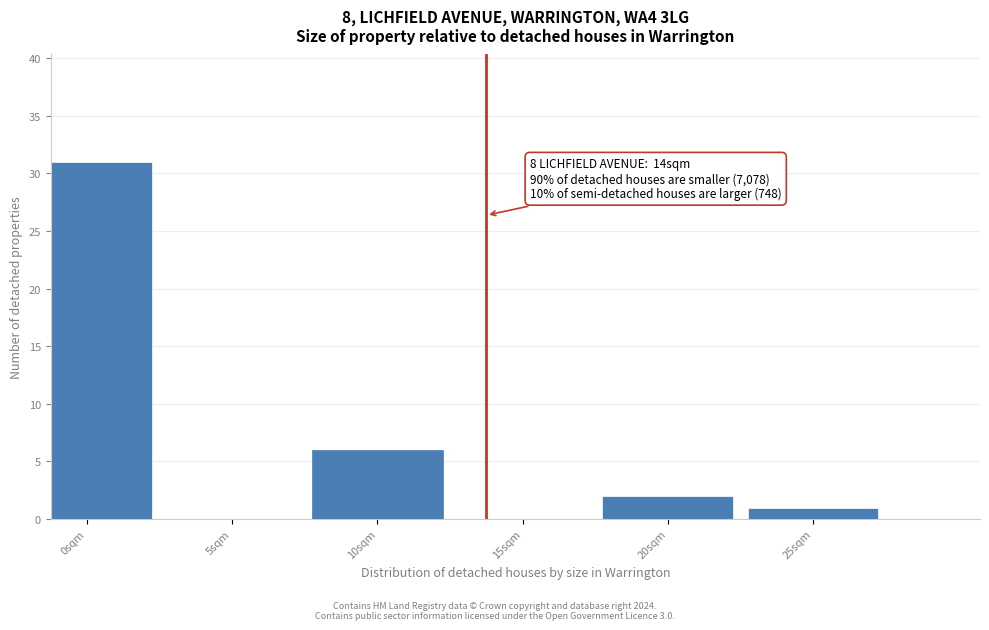

Reading left to right, list all the values displayed in this chart.

0sqm=31	5sqm=0	10sqm=6	15sqm=0	20sqm=2	25sqm=1